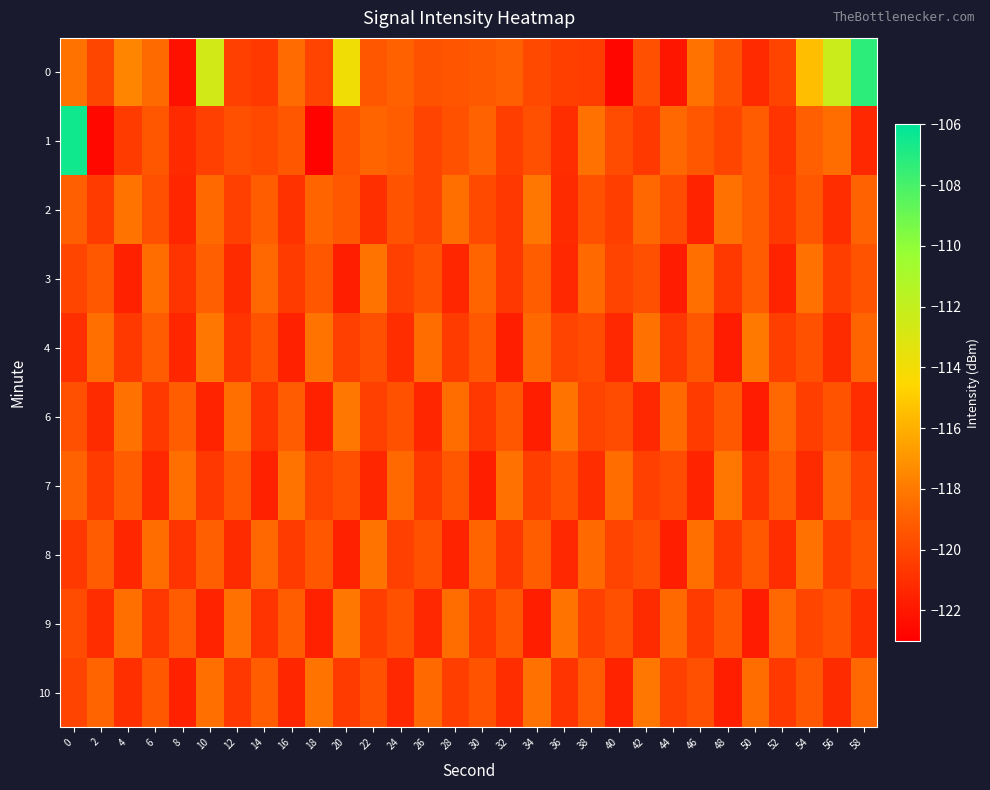

How many series are shown in this chart?

10